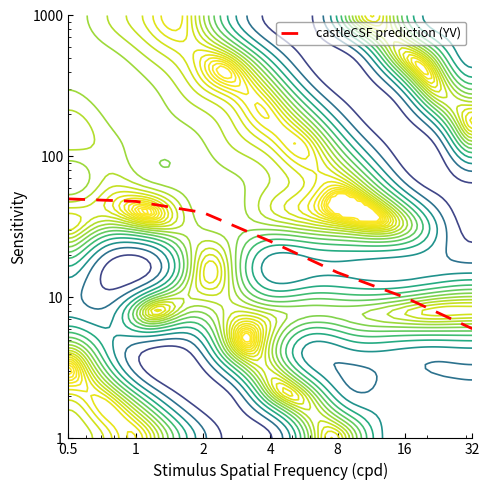

Which label corresponds to the smallest value in the chart?

32